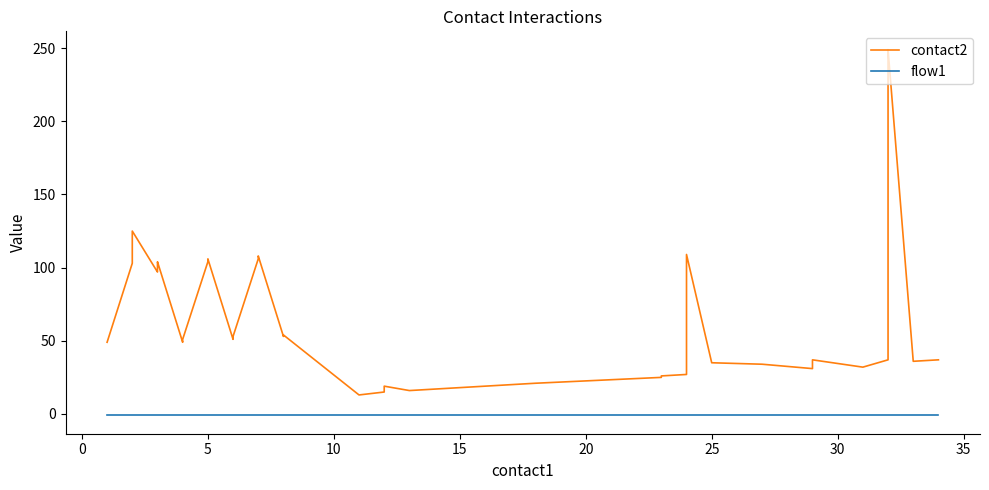

Does the chart have visible grid lines?

No